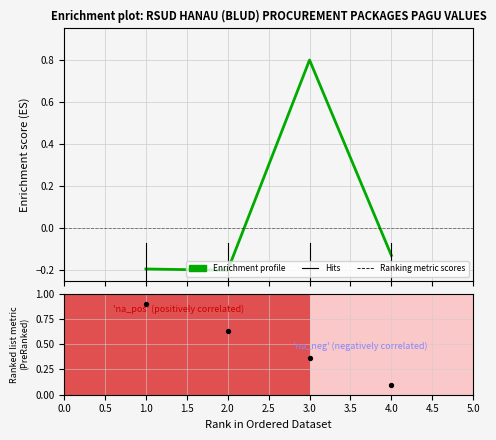

Which has a higher value, 3.0 or 2.0?

3.0